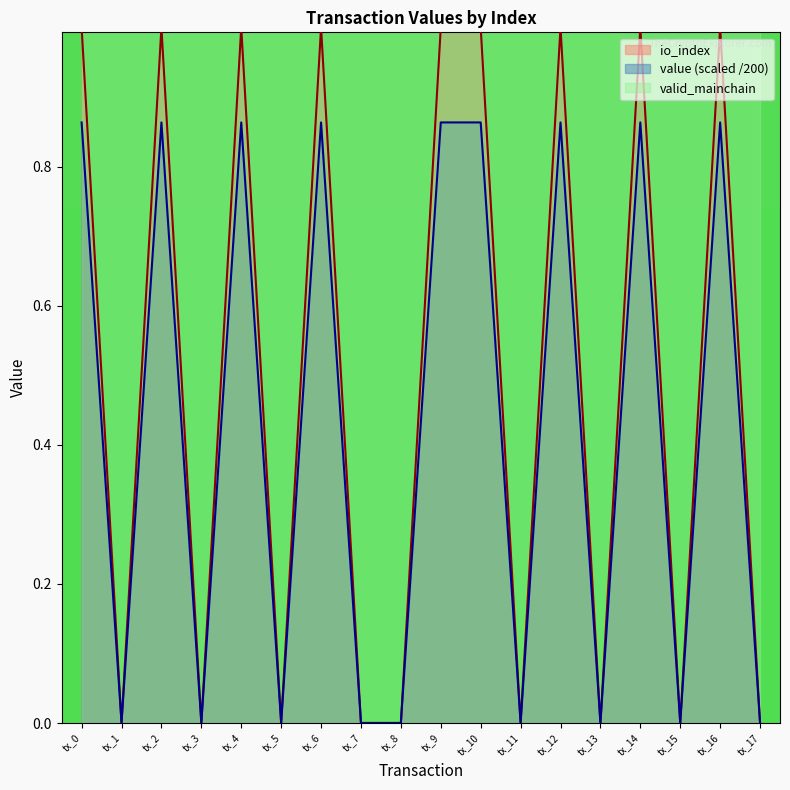

True or false: io_index and value intersect in this chart.

True